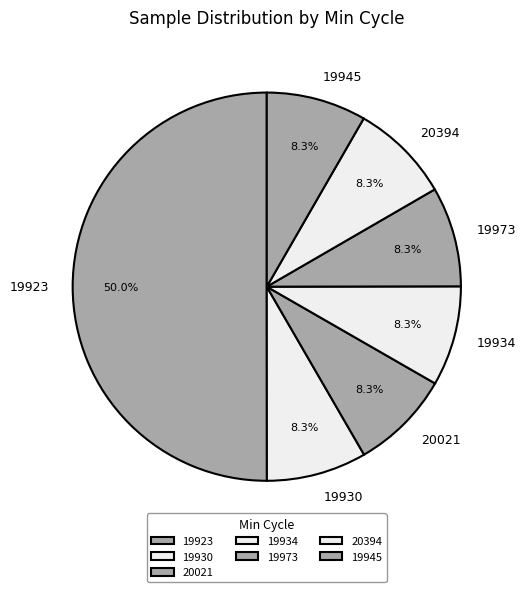

Is the sum of 19930 and 19934 greater than half?

No